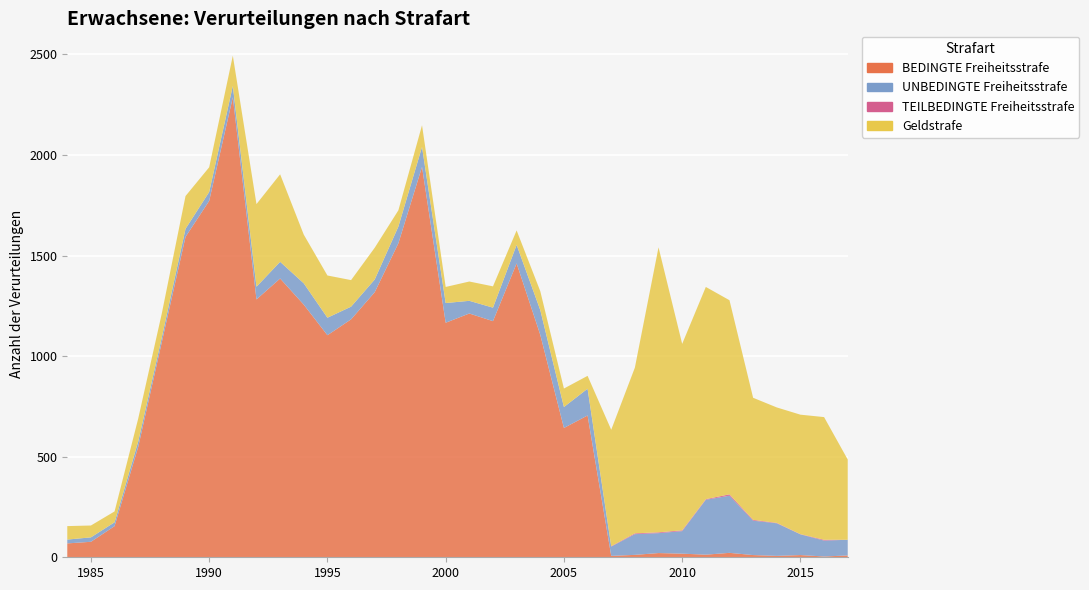

Reading left to right, extract all data points from this chart.

BEDINGTE Freiheitsstrafe: 69	77	155	549	1071	1593	1772	2287	1282	1386	1256	1104	1183	1318	1561	1941	1166	1212	1174	1461	1106	643	705	7	12	21	18	13	22	11	7	11	4	9
UNBEDINGTE Freiheitsstrafe: 19	22	19	27	24	40	44	56	63	83	106	87	63	63	83	99	98	63	67	92	123	104	133	46	103	99	112	273	284	171	162	103	79	78
TEILBEDINGTE Freiheitsstrafe: 0	0	0	0	0	0	0	0	0	0	0	0	0	0	0	0	0	0	0	0	0	0	0	2	4	4	4	3	7	4	2	1	4	0
Geldstrafe: 67	59	54	114	119	163	123	151	411	435	242	210	132	158	81	108	80	96	106	72	94	92	64	579	824	1417	927	1055	965	607	574	594	610	399